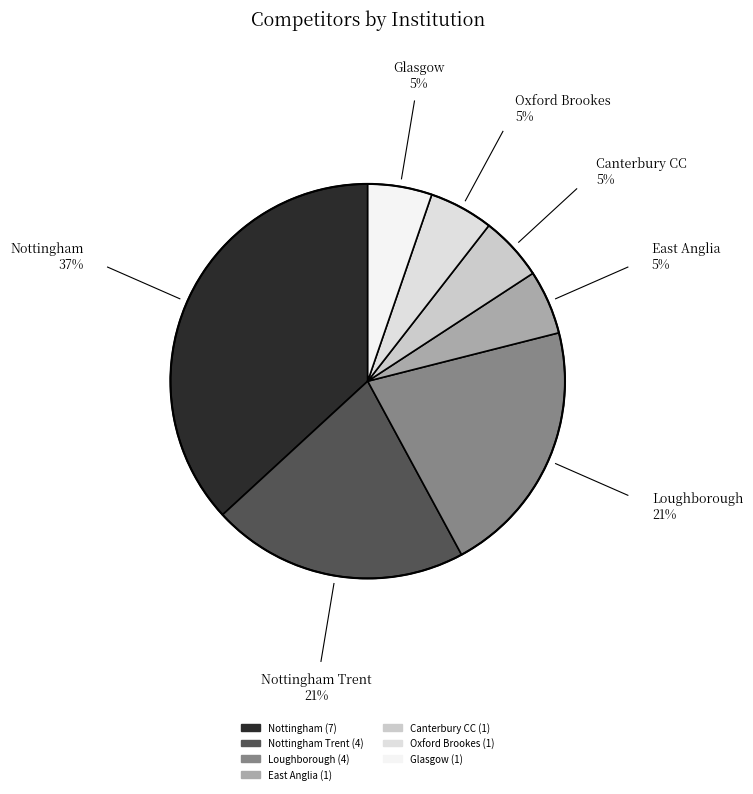

Count the number of slices in the pie.

7